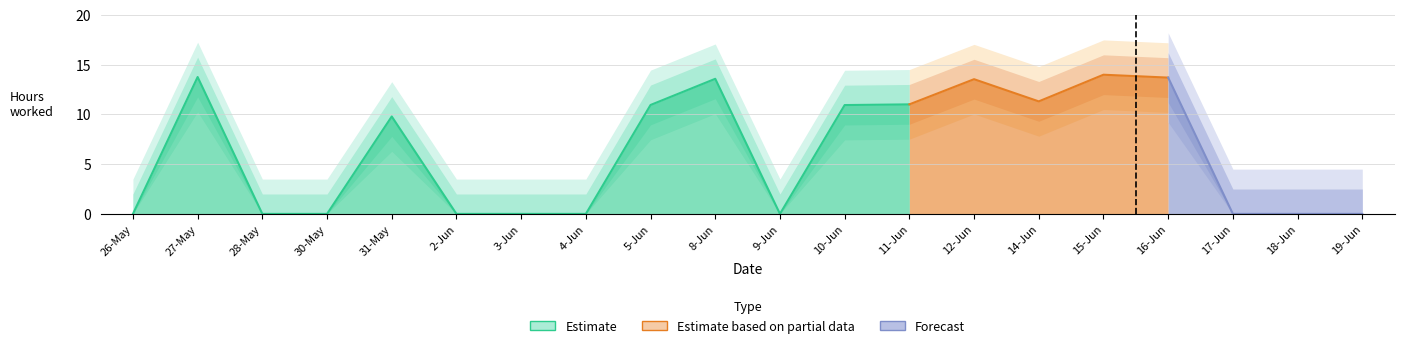

Is it true that the value at 12-Jun is 13.5?

True